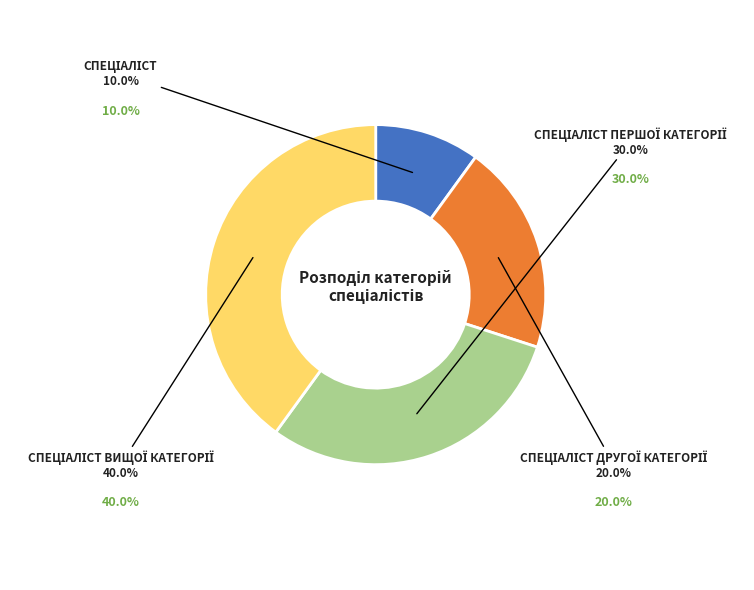

How much of the chart is everything except Спеціаліст другої категорії?

80.0%